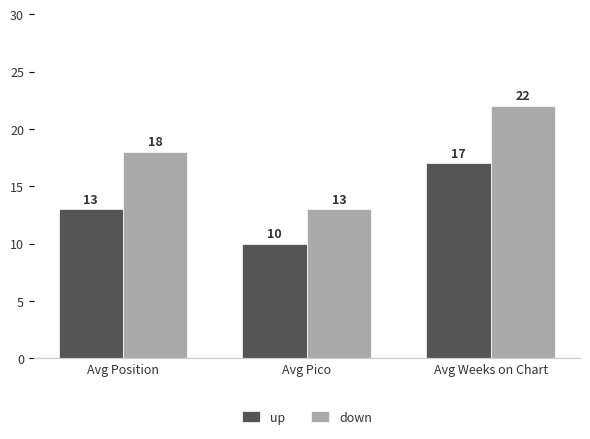

Which series has the largest total across all categories?

down